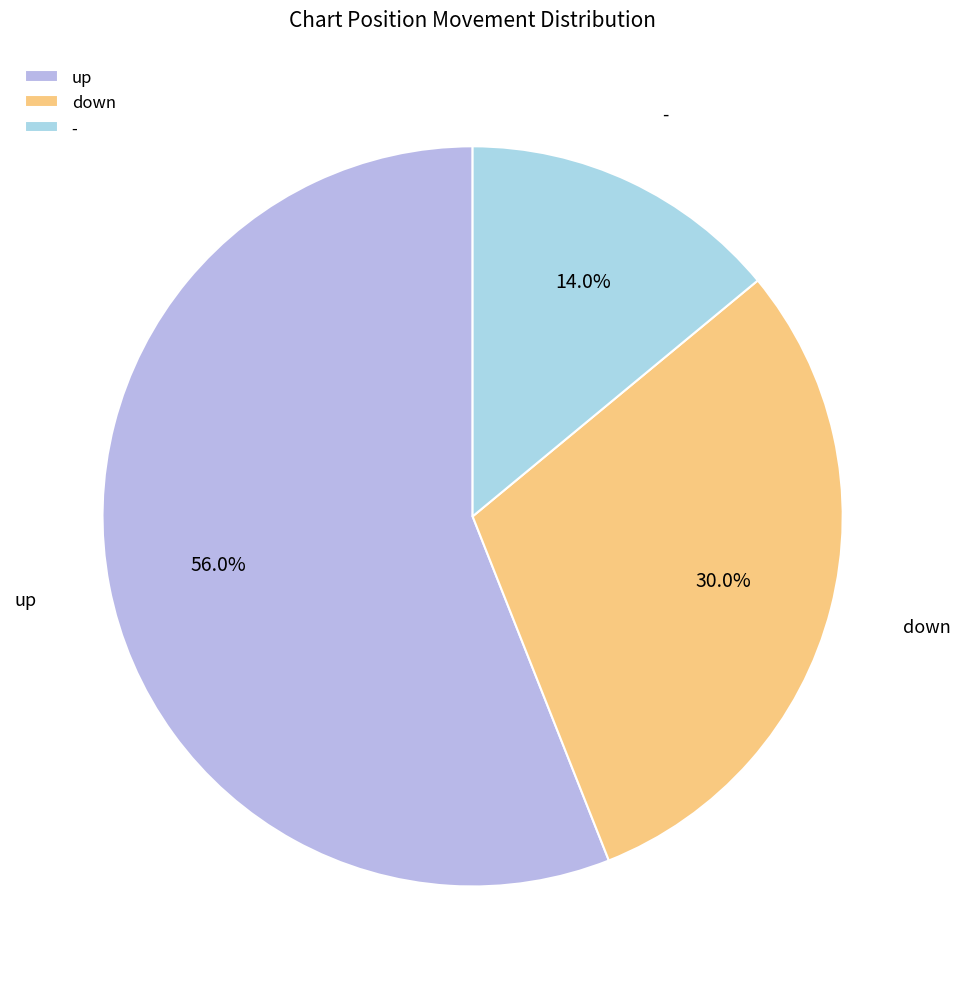

What percentage is the - slice, to the nearest percent?

14%